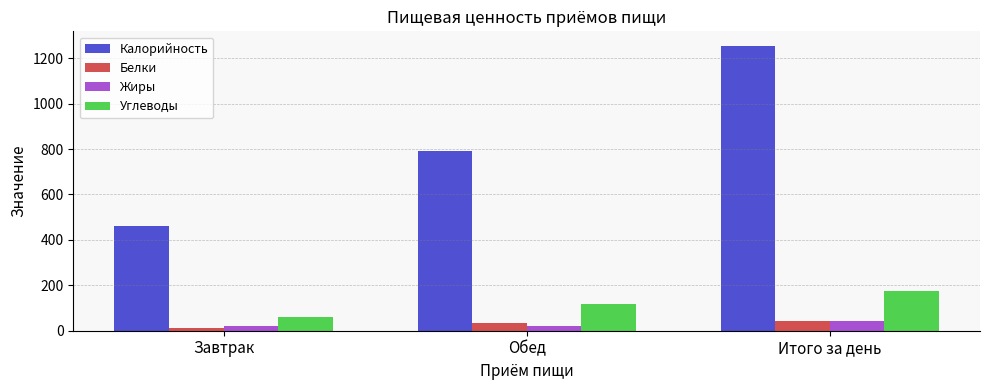

What is the spread (max minus min) of values at Итого за день?

1213.6